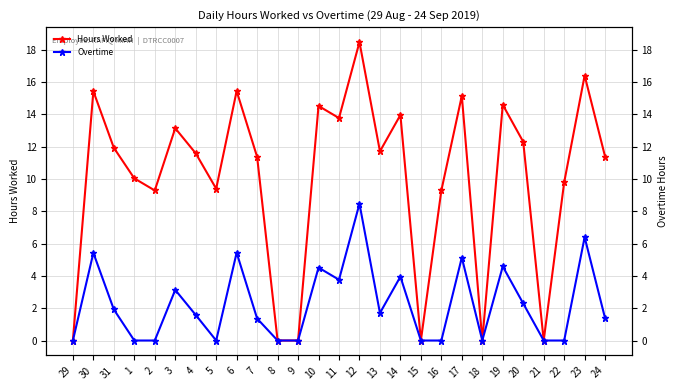

List the labels in order of Hours Worked value, largest first.

12, 23, 6, 30, 17, 19, 10, 14, 11, 3, 20, 31, 13, 4, 24, 7, 1, 22, 5, 2, 16, 29, 8, 9, 15, 18, 21